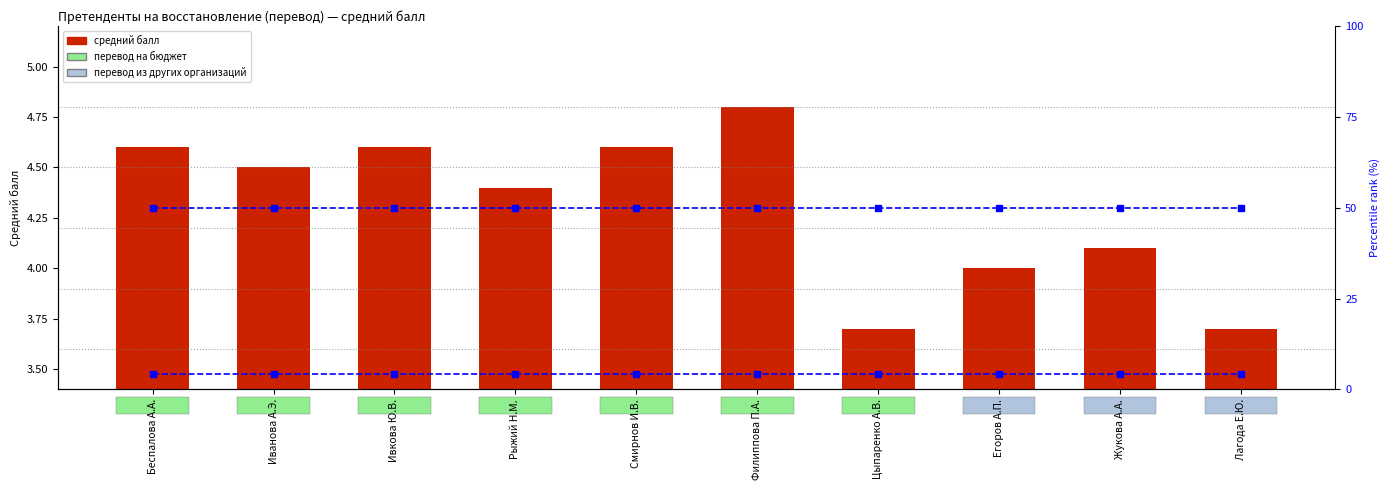

What is the sum of all percentile rank within the sample values?

43.0